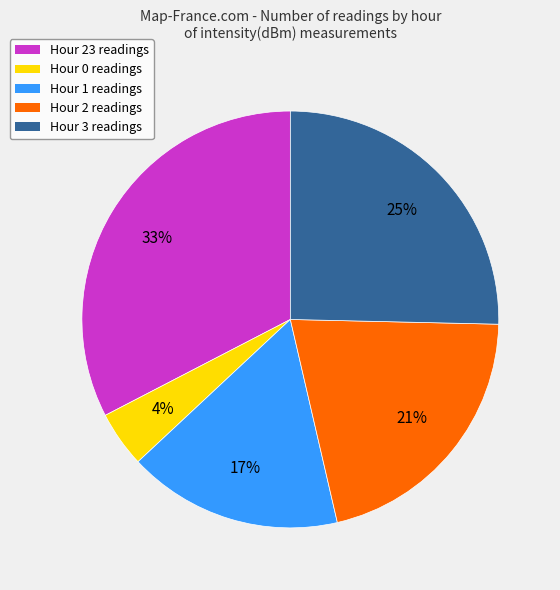

Is there any slice that represents more than half of the pie?

No